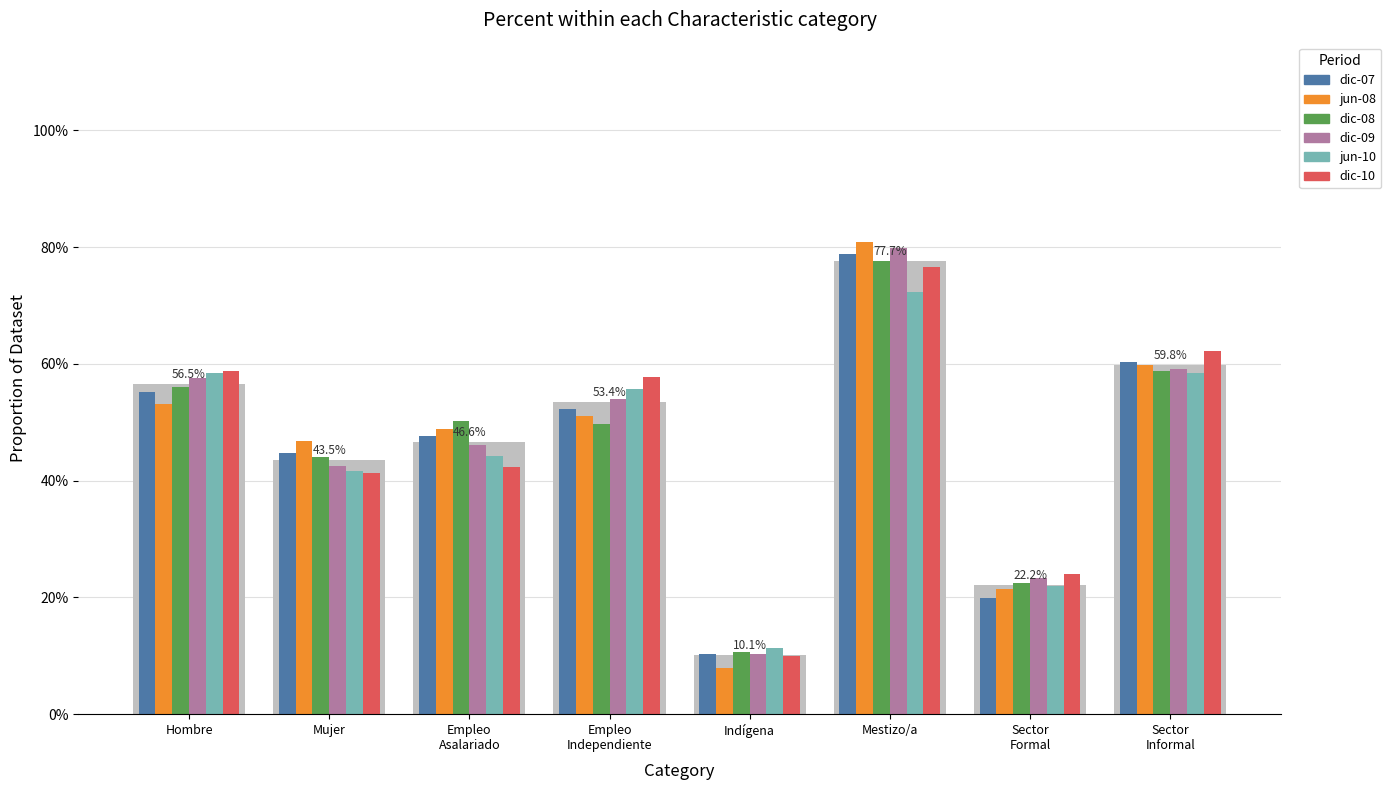

Reading left to right, extract all data points from this chart.

dic-07: 0.6	0.4	0.5	0.5	0.1	0.8	0.2	0.6
jun-08: 0.5	0.5	0.5	0.5	0.1	0.8	0.2	0.6
dic-08: 0.6	0.4	0.5	0.5	0.1	0.8	0.2	0.6
dic-09: 0.6	0.4	0.5	0.5	0.1	0.8	0.2	0.6
jun-10: 0.6	0.4	0.4	0.6	0.1	0.7	0.2	0.6
dic-10: 0.6	0.4	0.4	0.6	0.1	0.8	0.2	0.6